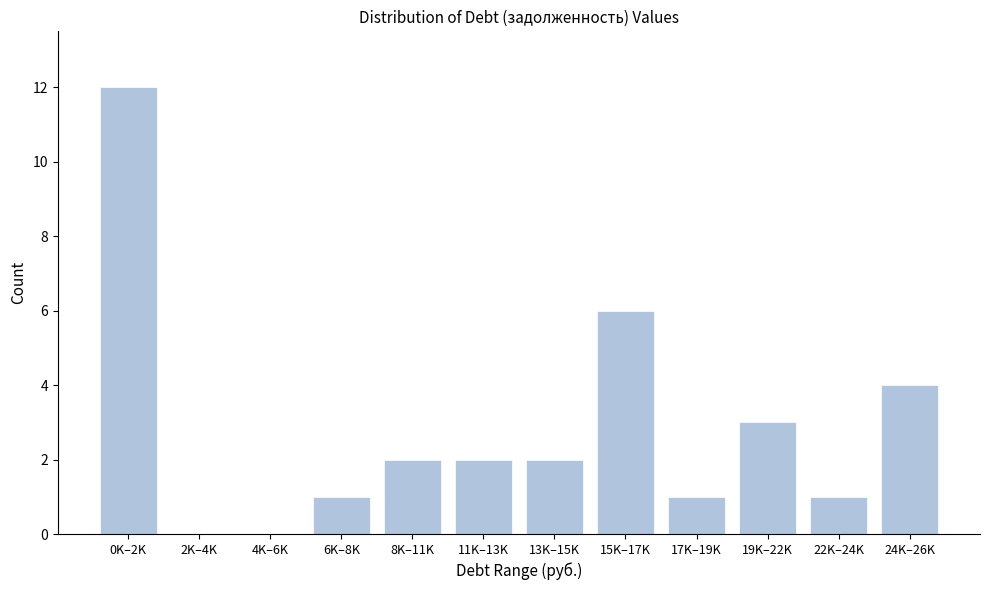

Reading left to right, what are all the values shown in this chart?

0K–2K=12	2K–4K=0	4K–6K=0	6K–8K=1	8K–11K=2	11K–13K=2	13K–15K=2	15K–17K=6	17K–19K=1	19K–22K=3	22K–24K=1	24K–26K=4